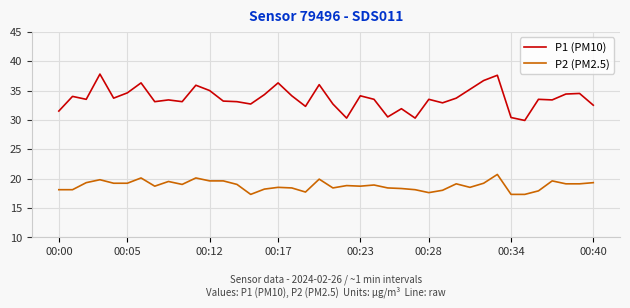

What is the difference between the maximum and minimum values in the P1 (PM10) series?

7.9